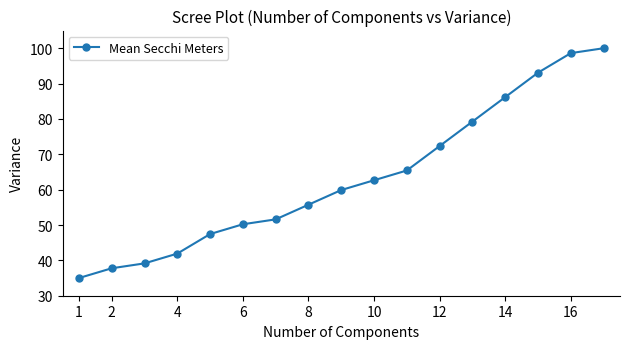

What is the difference between the maximum and minimum values?

65.0